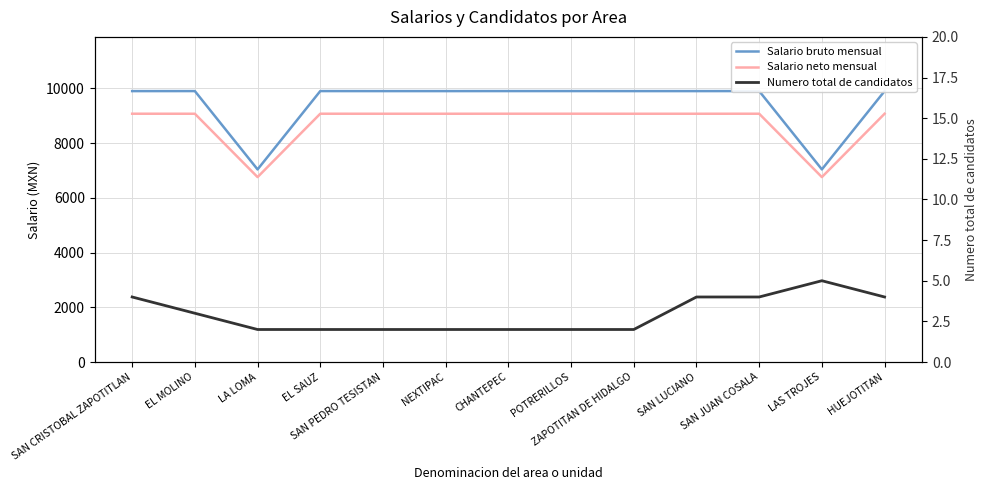

Reading left to right, what are all the values shown in this chart?

Salario bruto mensual: 9904	9905	7041	9905	9904	9904	9905	9905	9904	9904	9905	7042	9904
Salario neto mensual: 9077	9076	6760	9077	9076	9076	9077	9077	9076	9076	9077	6760	9076
Numero total de candidatos: 4	3	2	2	2	2	2	2	2	4	4	5	4